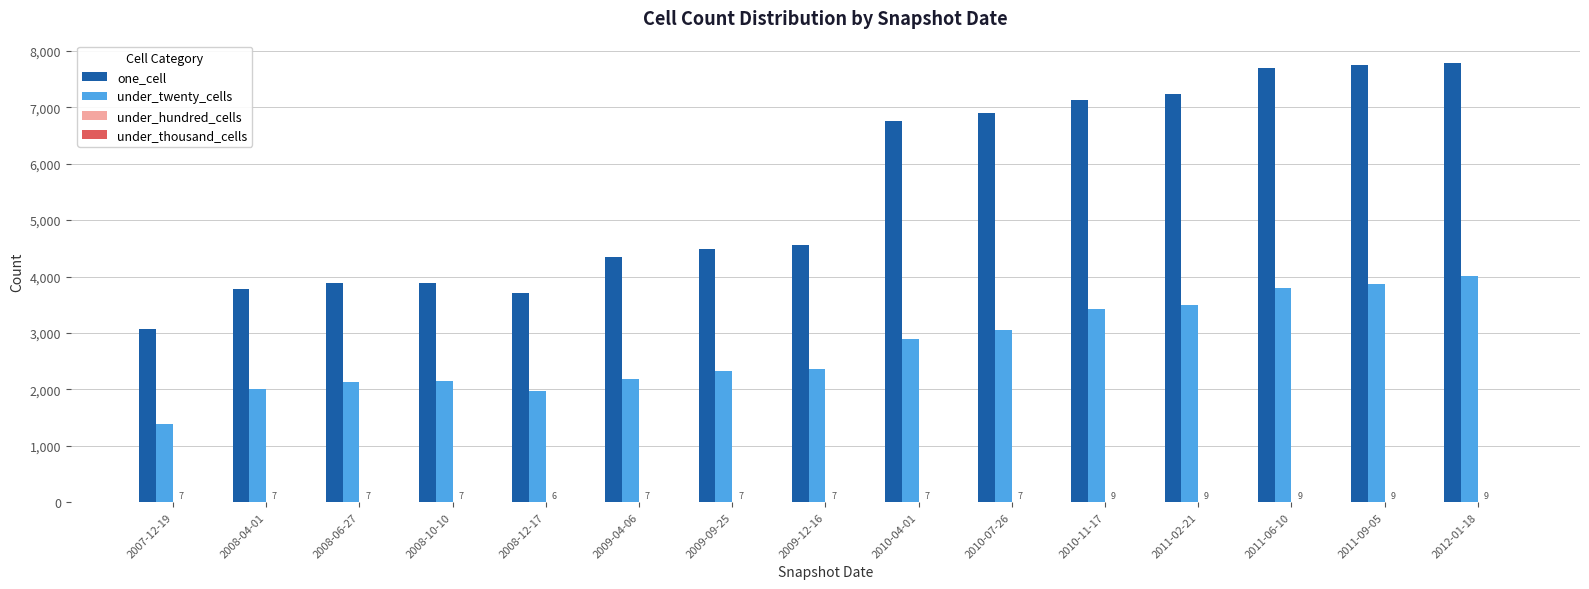

What is the maximum value for one_cell?

7791